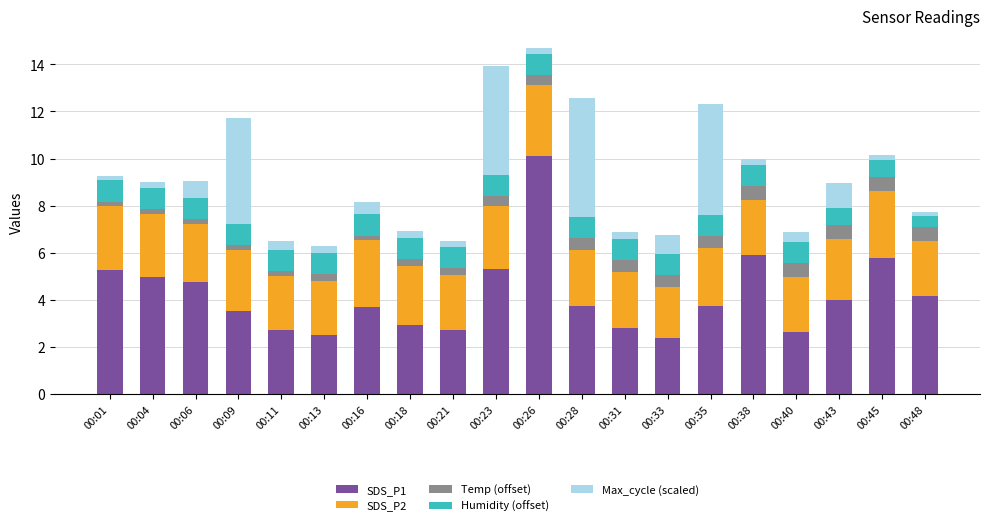

What is the total value across all series at 00:43?

9.0